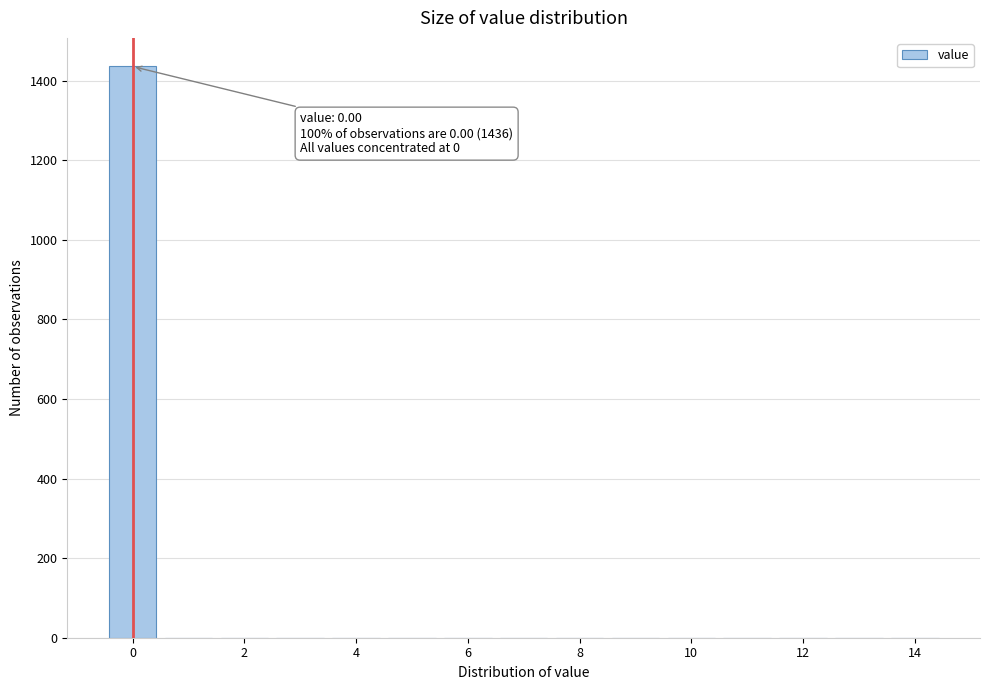

Which range on the x-axis has the tallest bar?

-0.5 to 0.5